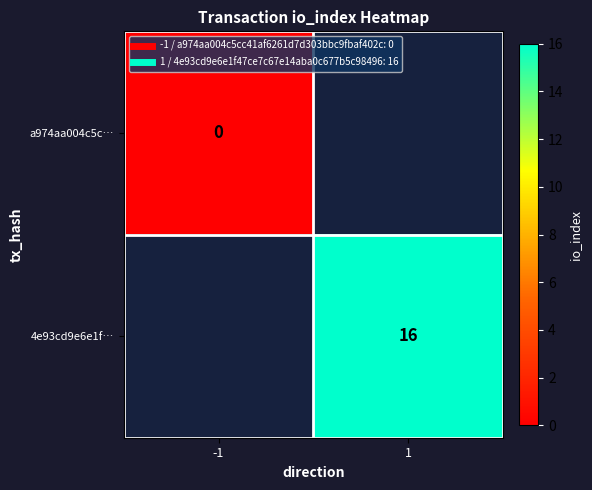

How many distinct data groups are displayed?

2